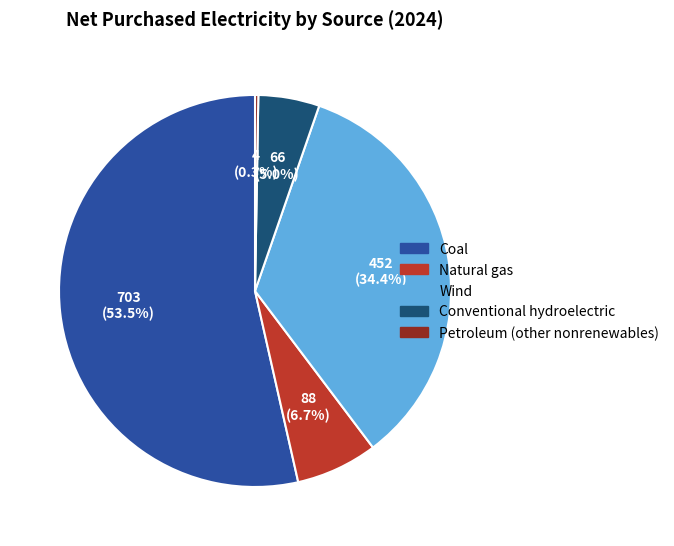

To the nearest percent, what is the difference between the largest and smallest slice percentages?

53%